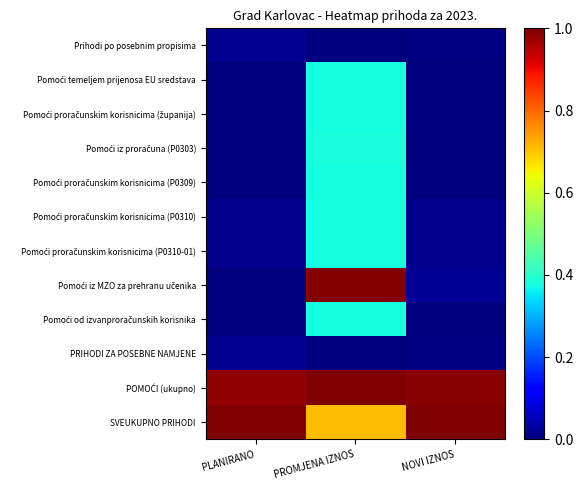

List the series in order of their peak value, highest first.

POMOĆI (ukupno), SVEUKUPNO PRIHODI, Pomoći iz MZO za prehranu učenika, Pomoći iz proračuna (P0303), Pomoći temeljem prijenosa EU sredstava, Pomoći proračunskim korisnicima (županija), Pomoći proračunskim korisnicima (P0309), Pomoći proračunskim korisnicima (P0310), Pomoći proračunskim korisnicima (P0310-01), Pomoći od izvanproračunskih korisnika, Prihodi po posebnim propisima, PRIHODI ZA POSEBNE NAMJENE